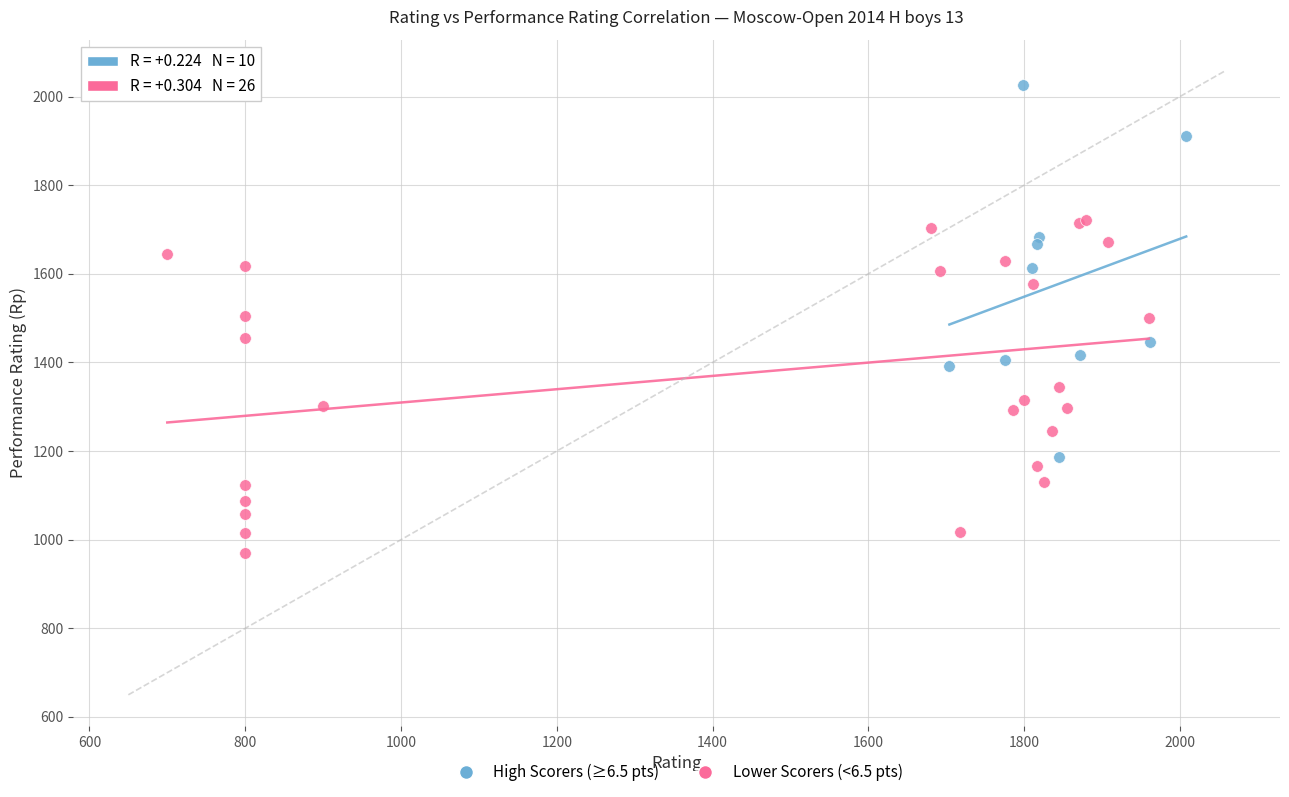

Which series reaches the minimum Y coordinate?

Lower Scorers (<6.5 pts)